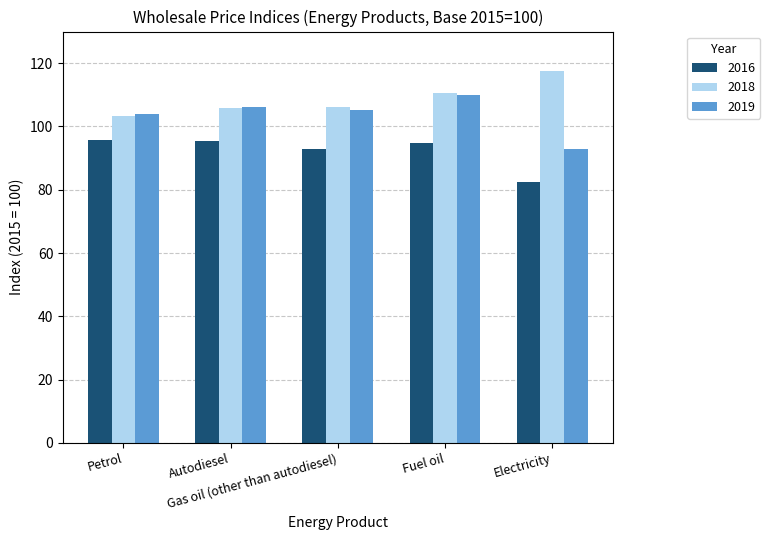

Rank the series by their maximum value, from highest to lowest.

2018, 2019, 2016